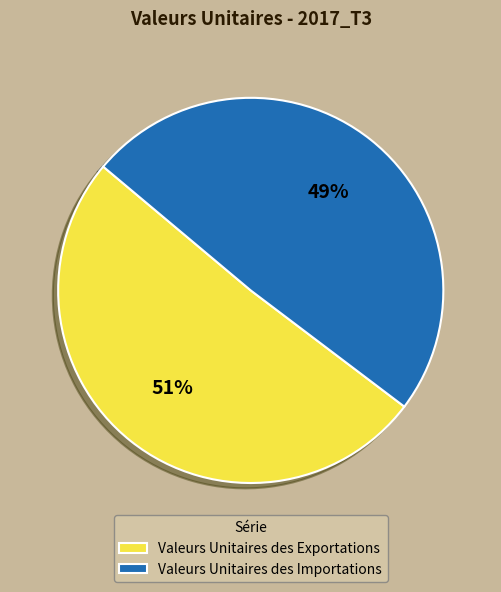

How many slices are in this pie chart?

2